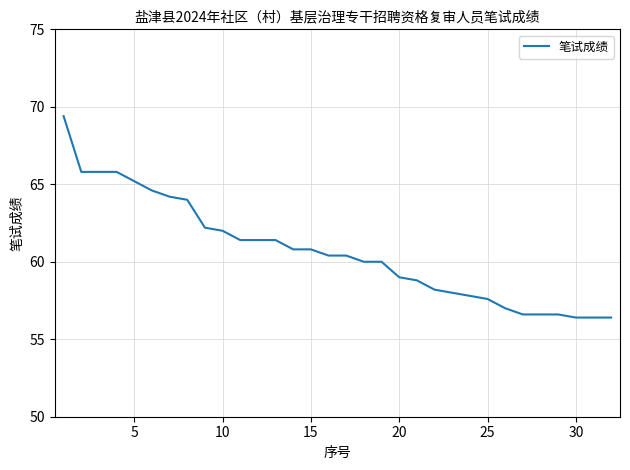

How many series are shown in this chart?

1